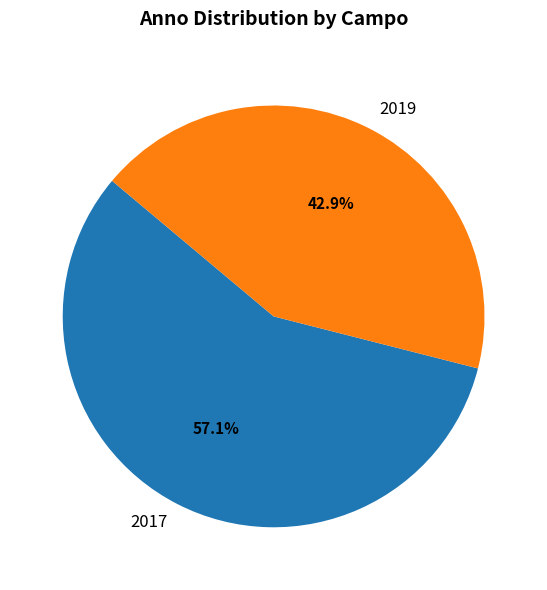

Which has a higher value, 2017 or 2019?

2017